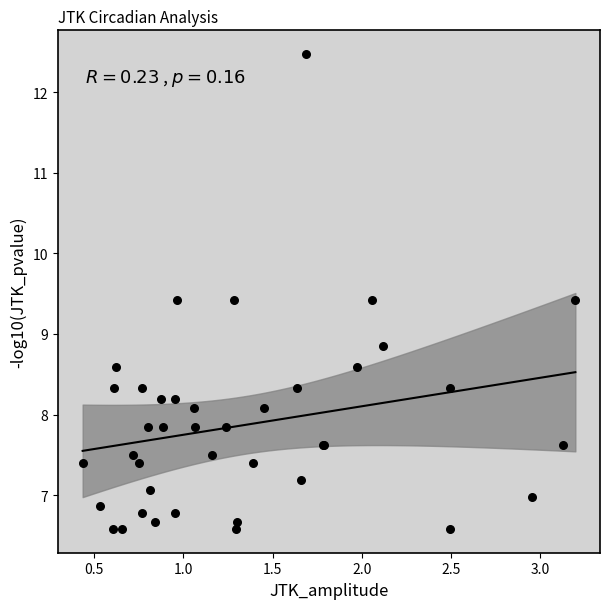

What Y value in the scatter plot is closest to 9?

8.9